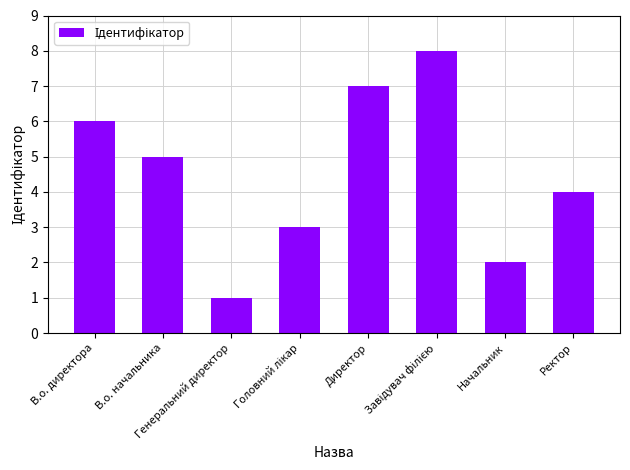

At which label is the value closest to 4?

Ректор